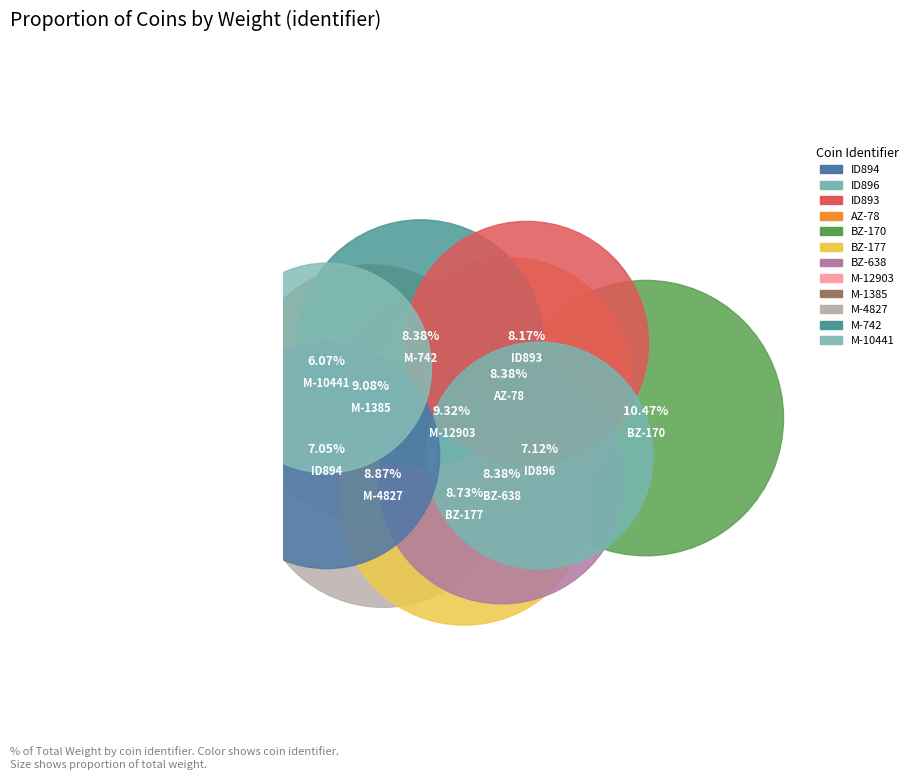

How many slices are in this pie chart?

12